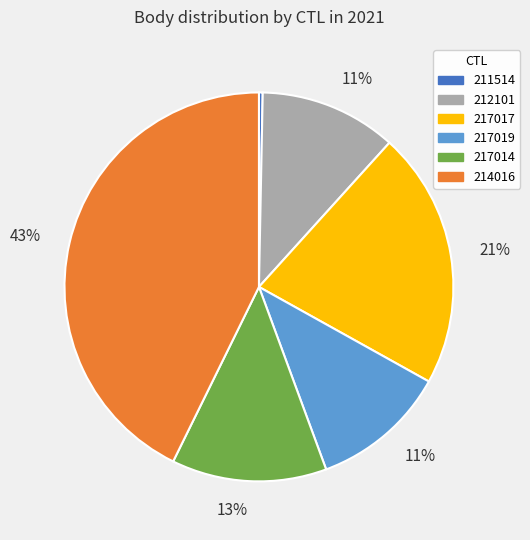

Is there a majority slice in this chart?

No